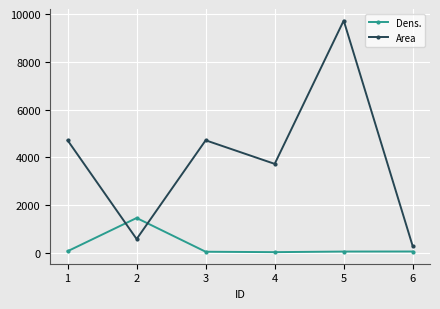

What is the average value of the Area series?

3956